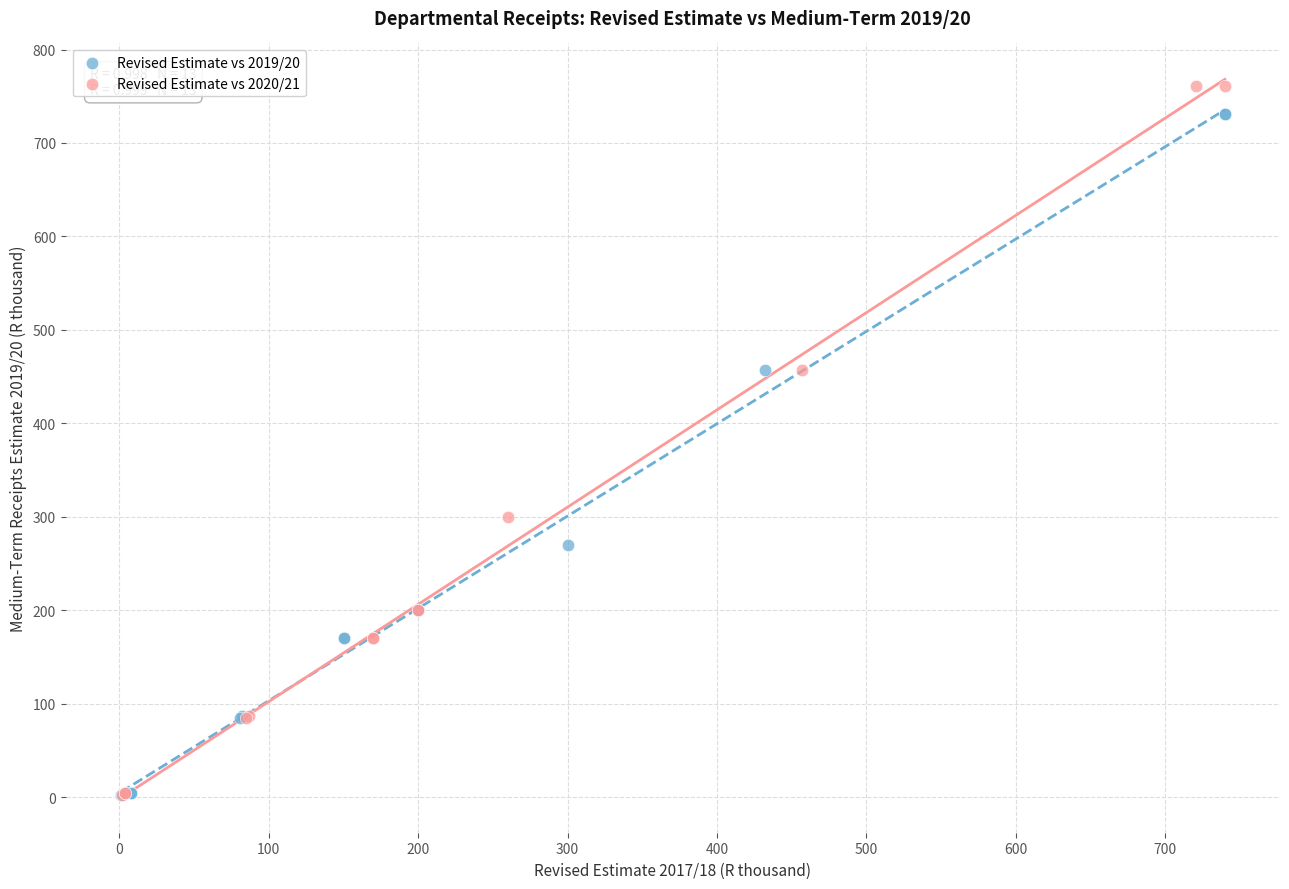

What are all the series names shown in the legend?

Revised Estimate vs 2019/20, Revised Estimate vs 2020/21